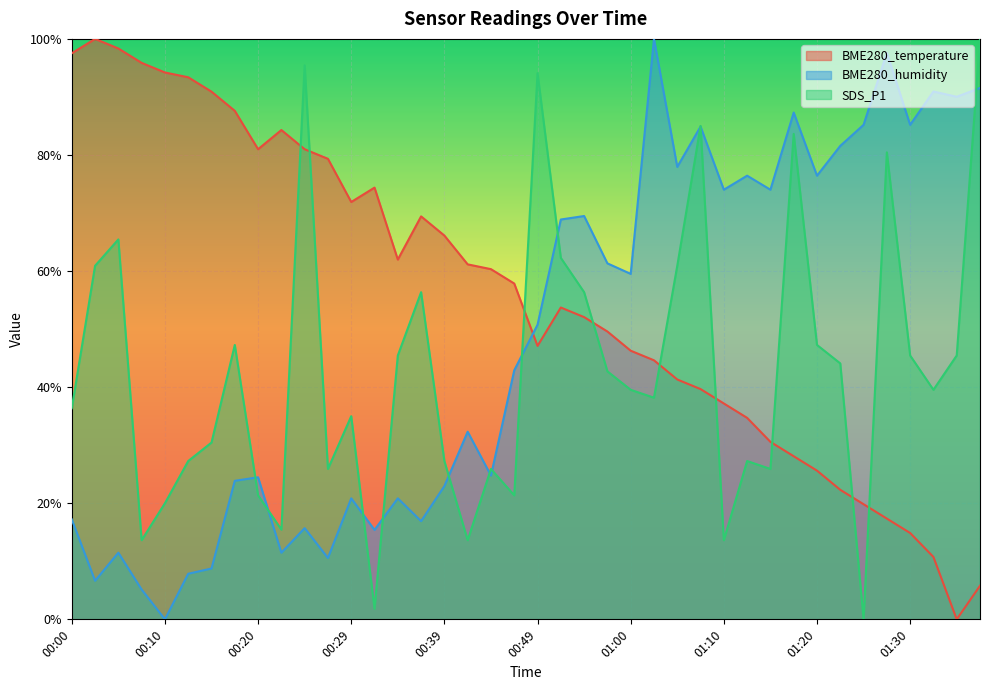

Between 00:57 and 01:00, which series saw the biggest shift?

BME280_temperature